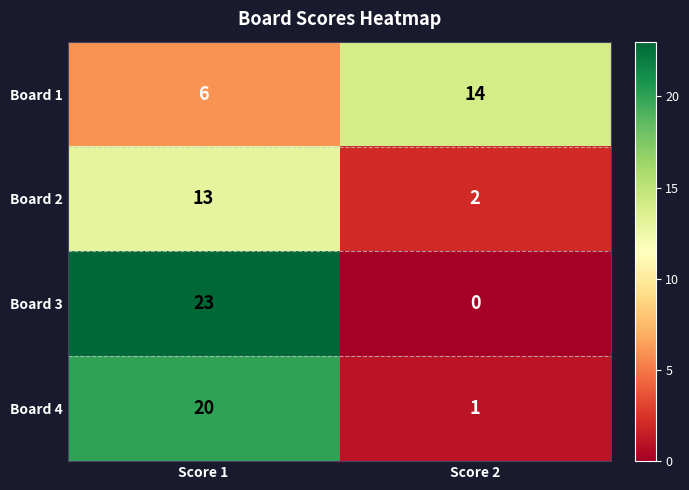

True or false: Board 2 has a value of 2 at Score 2.

True